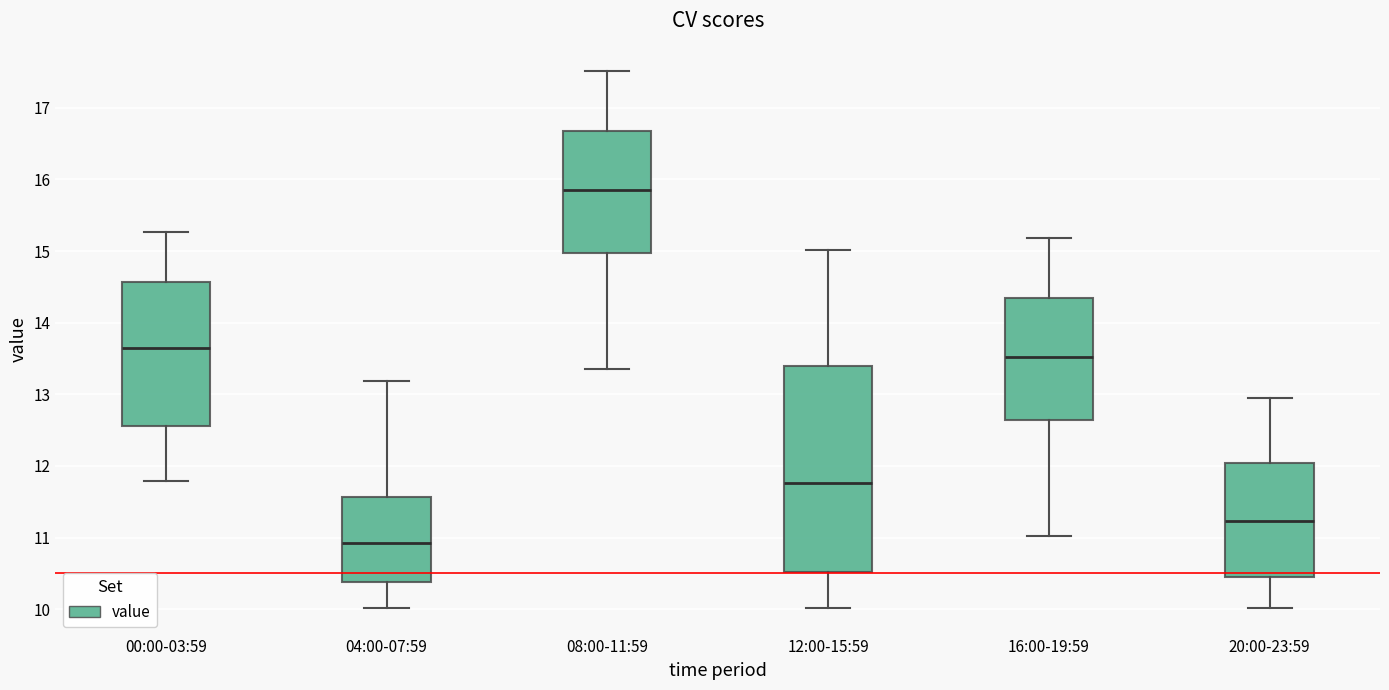

Reading left to right, transcribe this box plot: for each box, give where its median line is, the range the box spans, and where its two whiskers end, as read against the y-axis. The values are not printed on the chart, so give them approximately, as read against the axis.

00:00-03:59: median 13.6, box 12.6 to 14.6, whiskers 11.8 to 15.3
04:00-07:59: median 10.9, box 10.4 to 11.6, whiskers 10.0 to 13.2
08:00-11:59: median 15.9, box 15.0 to 16.7, whiskers 13.4 to 17.5
12:00-15:59: median 11.8, box 10.5 to 13.4, whiskers 10.0 to 15.0
16:00-19:59: median 13.5, box 12.6 to 14.4, whiskers 11.0 to 15.2
20:00-23:59: median 11.2, box 10.5 to 12.0, whiskers 10.0 to 13.0